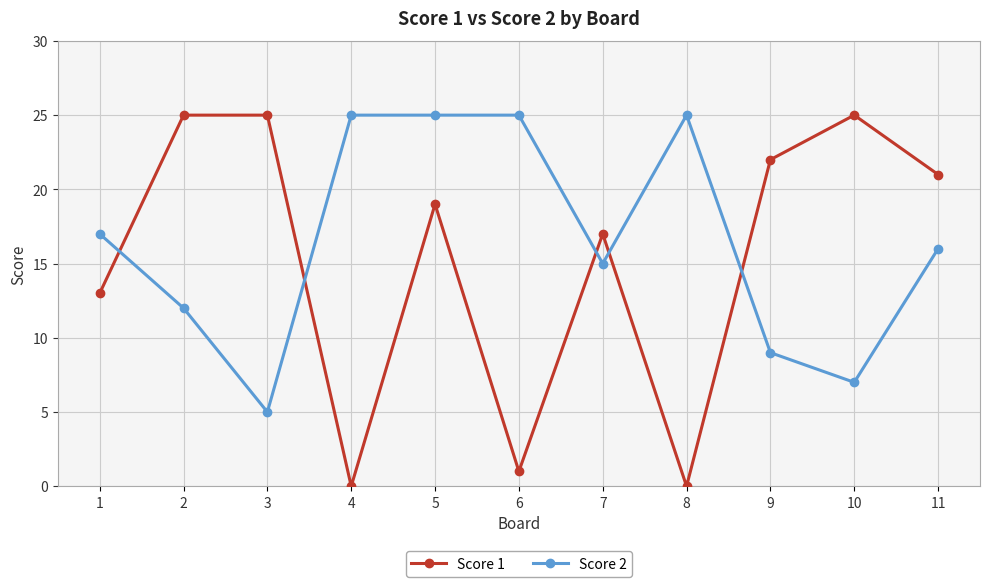

What is the value of the Score 2 point at the 3rd from the left?

5